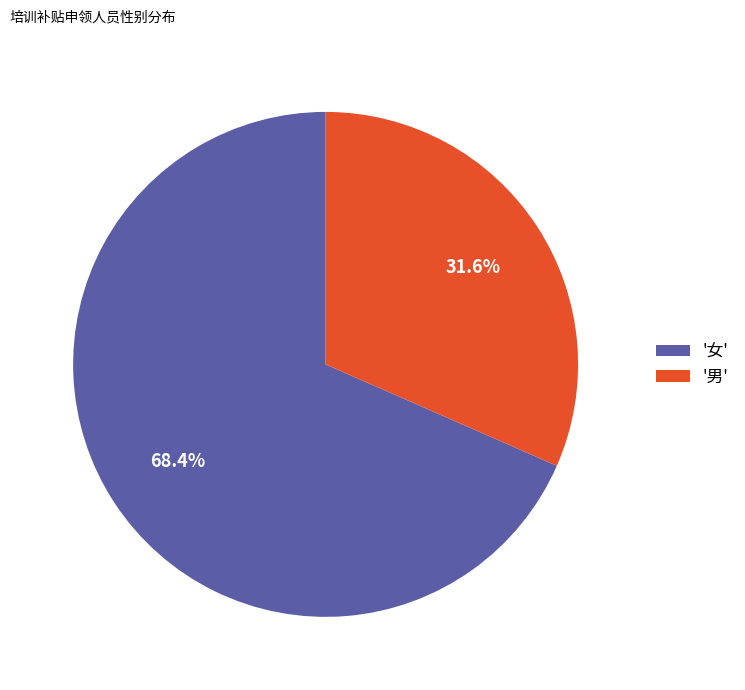

Count the number of slices in the pie.

2